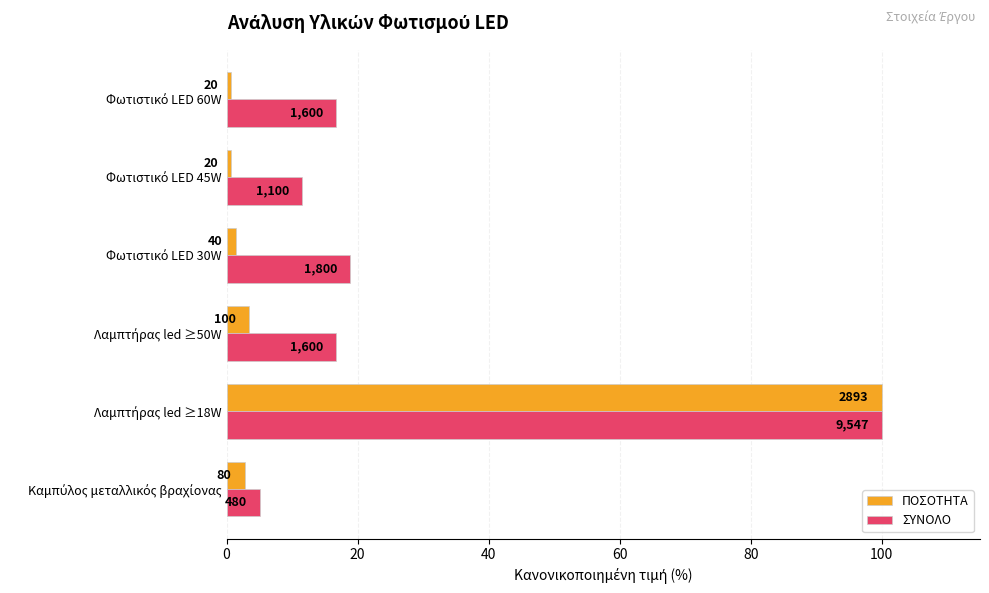

What are all the series names shown in the legend?

ΠΟΣΟΤΗΤΑ, ΣΥΝΟΛΟ